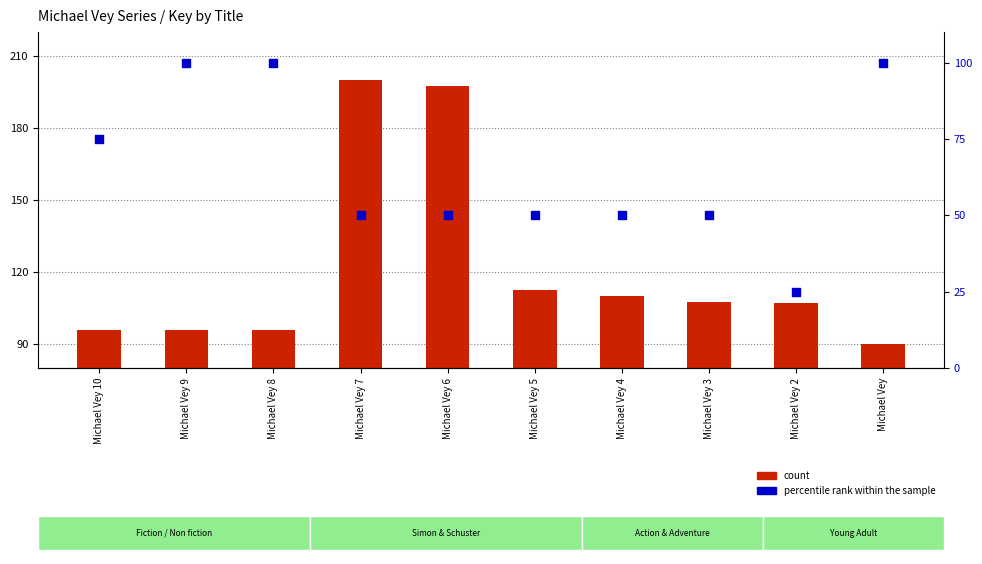

At which category is the sum across all series the highest?

Michael Vey 7